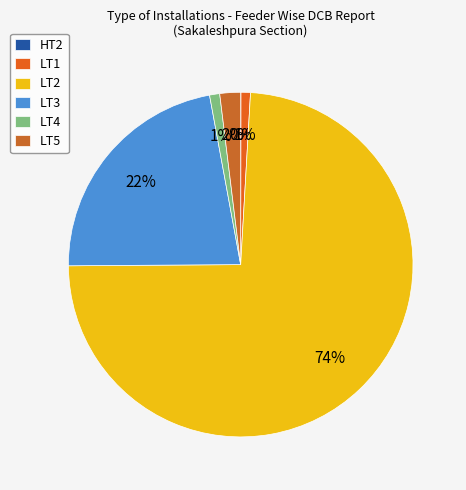

Between LT5 and LT2, which is larger?

LT2